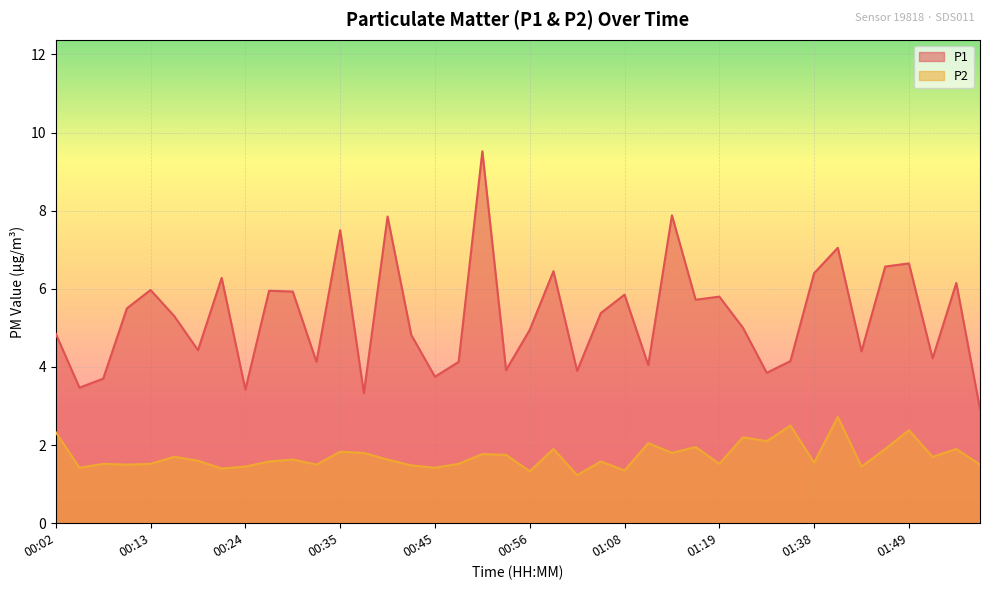

Reading left to right, transcribe all the data shown in this chart.

P1: 4.8	3.5	3.7	5.5	6.0	5.3	4.4	6.3	3.4	6.0	5.9	4.1	7.5	3.3	7.8	4.8	3.8	4.1	9.5	3.9	5.0	6.5	3.9	5.4	5.8	4.0	7.9	5.7	5.8	5.0	3.9	4.2	6.4	7.0	4.4	6.6	6.7	4.2	6.2	2.9
P2: 2.3	1.4	1.5	1.5	1.5	1.7	1.6	1.4	1.4	1.6	1.6	1.5	1.8	1.8	1.6	1.5	1.4	1.5	1.8	1.8	1.3	1.9	1.2	1.6	1.4	2.0	1.8	1.9	1.5	2.2	2.1	2.5	1.6	2.7	1.4	1.9	2.4	1.7	1.9	1.5